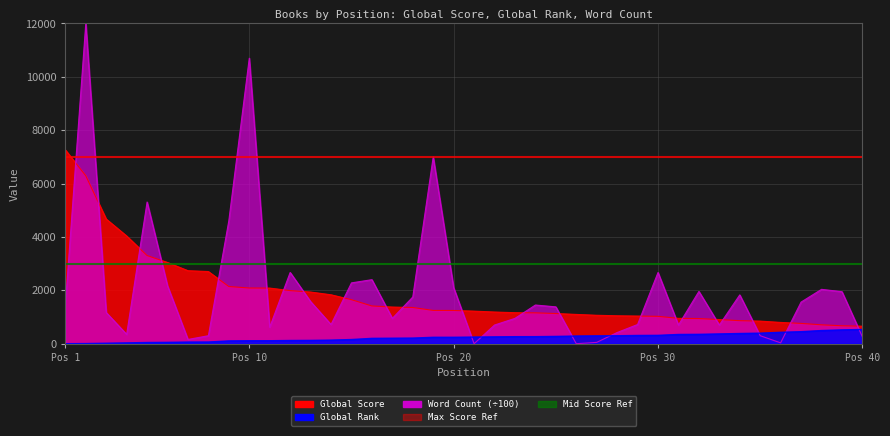

What is the value of the Max Score Ref point at the 1st from the left?

7000